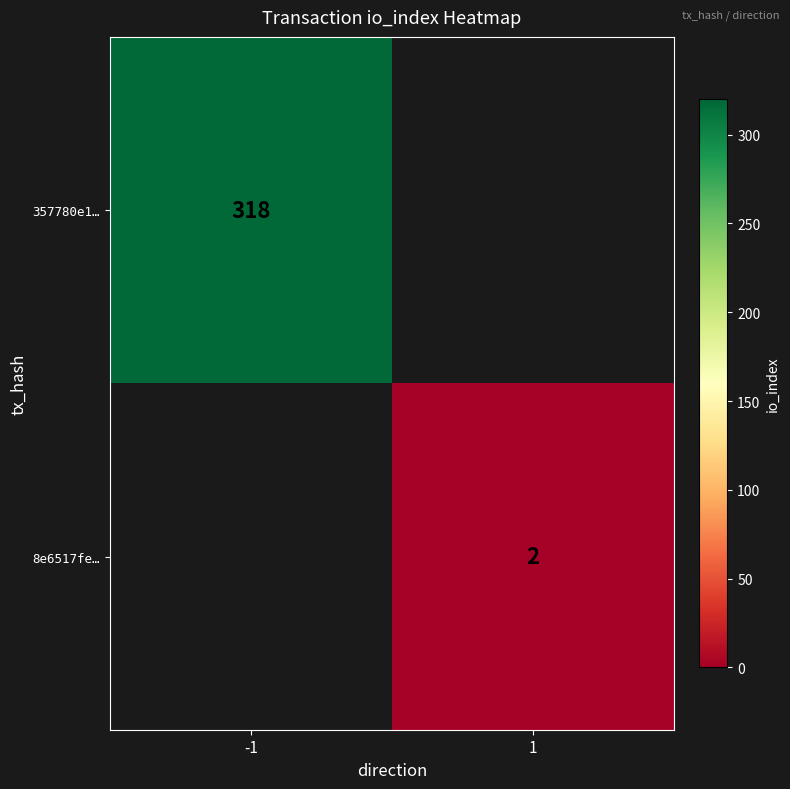

True or false: 8e6517fe… has a value of 2 at 1.

True